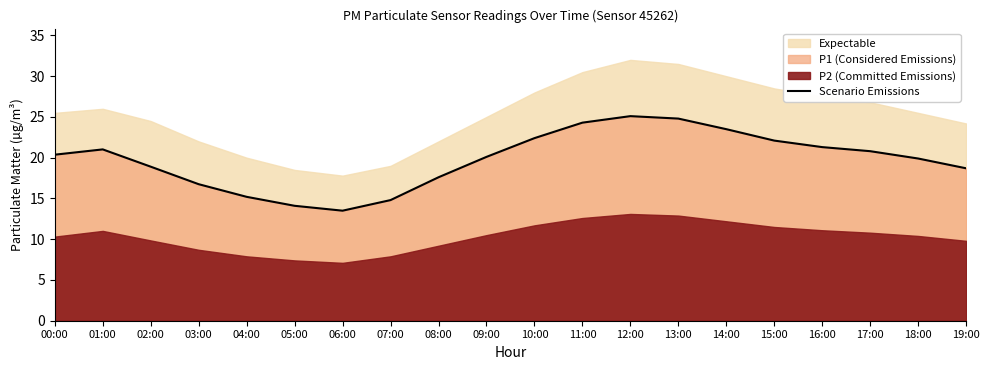

Where is the first local maximum?

01:00